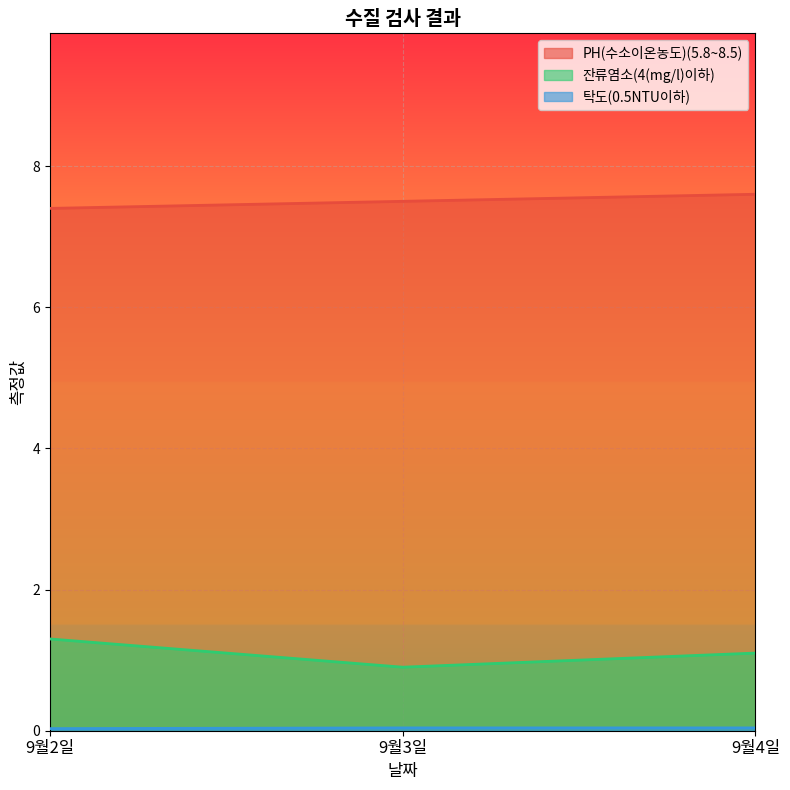

At which category is the sum across all series the highest?

9월4일